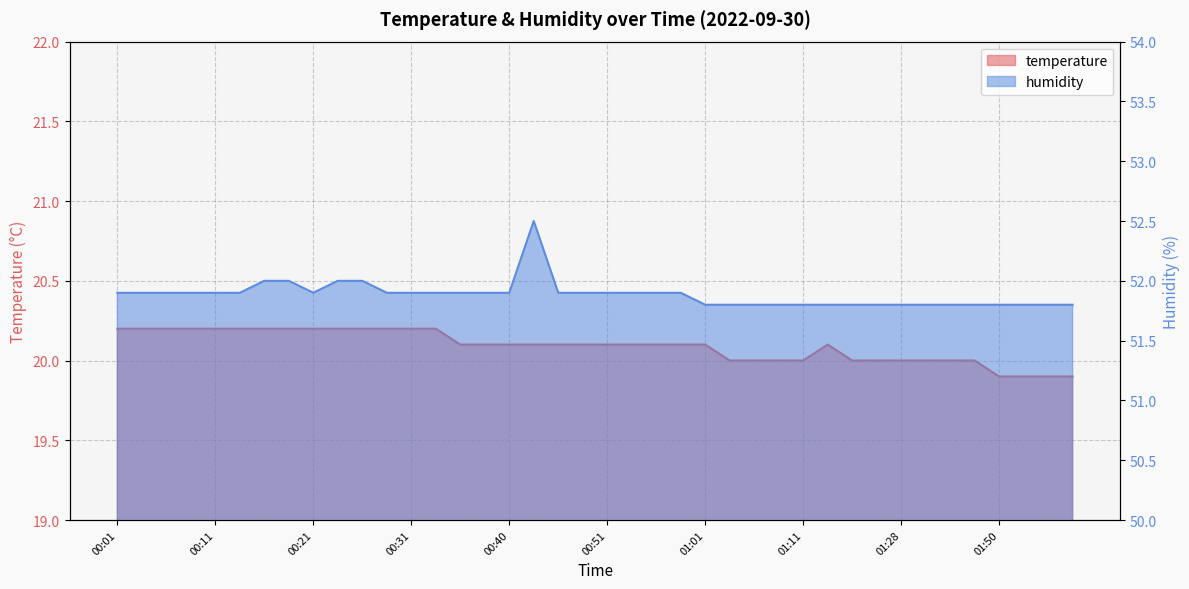

What is the difference between the temperature values at 01:09 and 00:08?

0.2